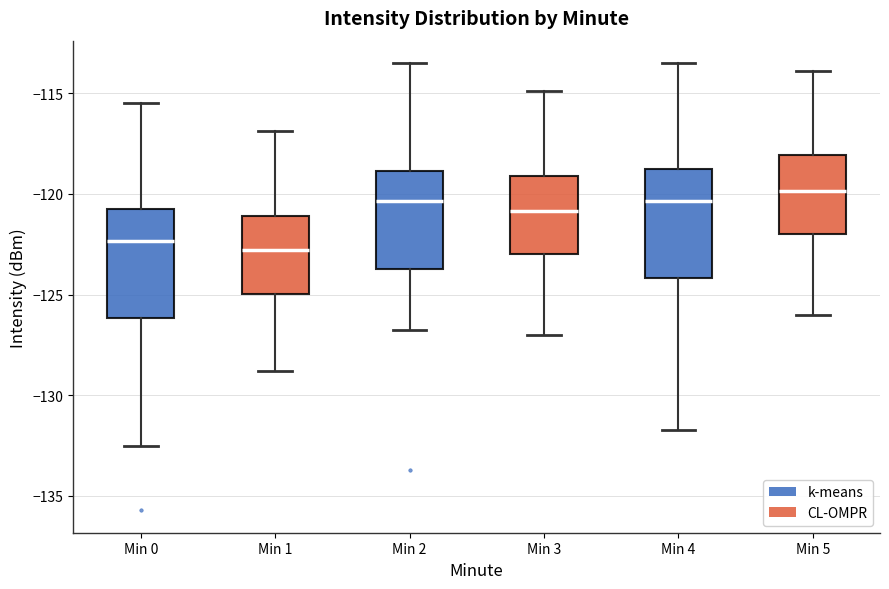

Reading left to right, transcribe this box plot: for each box, give where its median line is, the range the box spans, and where its two whiskers end, as read against the y-axis. The values are not printed on the chart, so give them approximately, as read against the axis.

Min 0: median -122.5, box -126.0 to -121.0, whiskers -132.5 to -115.5
Min 1: median -123.0, box -125.0 to -121.0, whiskers -129.0 to -117.0
Min 2: median -120.5, box -123.5 to -119.0, whiskers -127.0 to -113.5
Min 3: median -121.0, box -123.0 to -119.0, whiskers -127.0 to -115.0
Min 4: median -120.5, box -124.0 to -119.0, whiskers -131.5 to -113.5
Min 5: median -120.0, box -122.0 to -118.0, whiskers -126.0 to -114.0